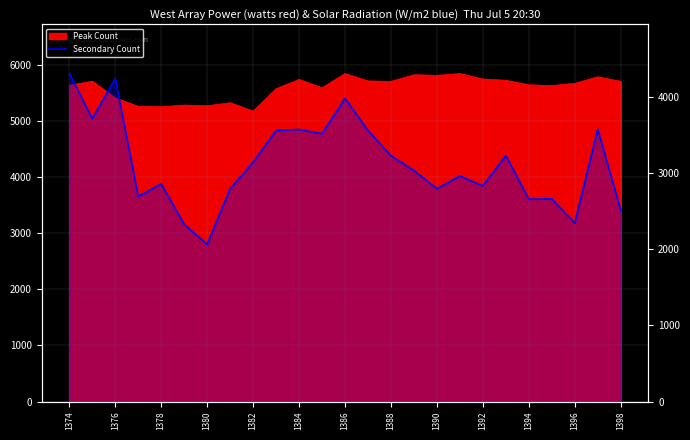

How many points are lower than both their immediate neighbors (excluding endpoints)?

8